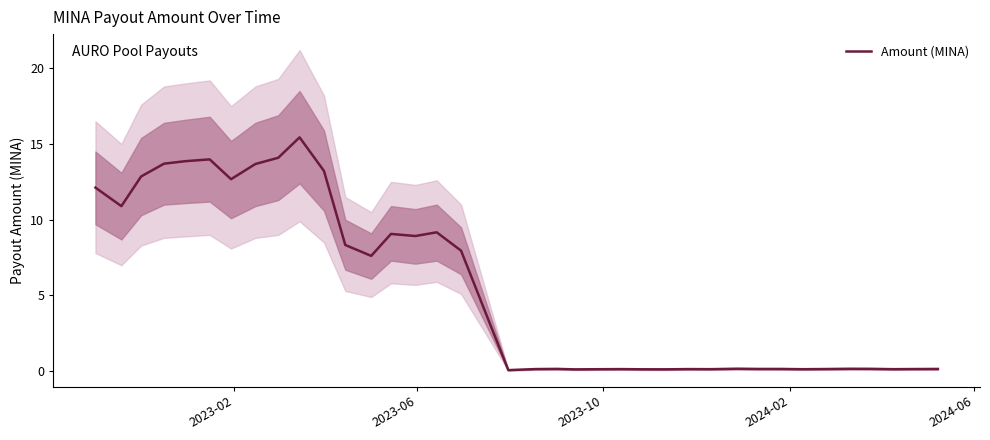

What is the highest value of the Amount (MINA) series?

15.4